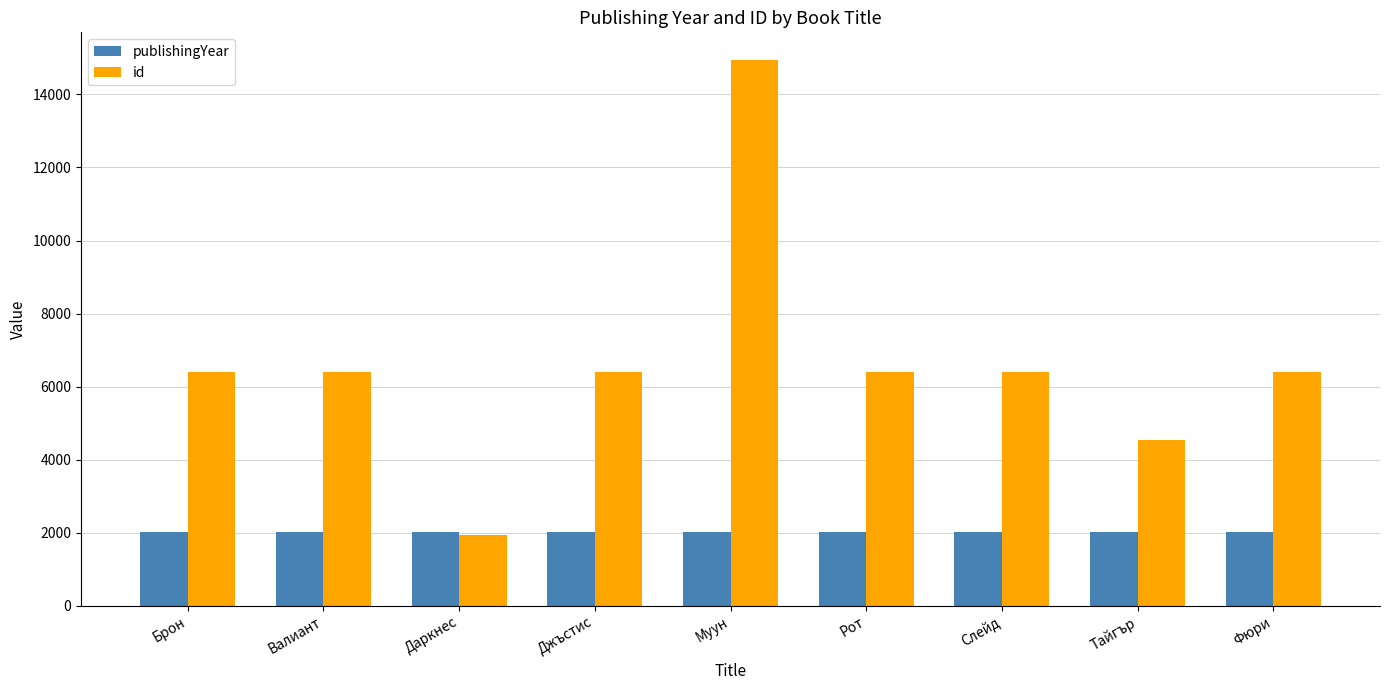

What is the label of the 6th bar from the left?

Рот